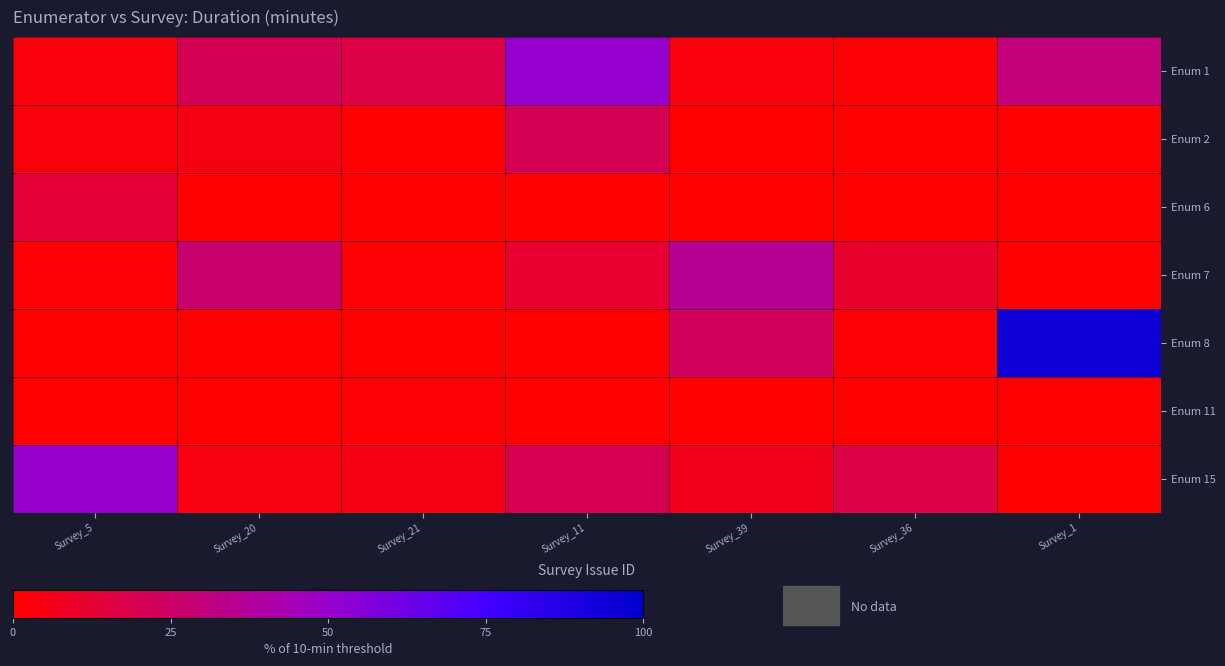

Rank the series by their maximum value, from lowest to highest.

Enum 11, Enum 6, Enum 2, Enum 7, Enum 15, Enum 1, Enum 8